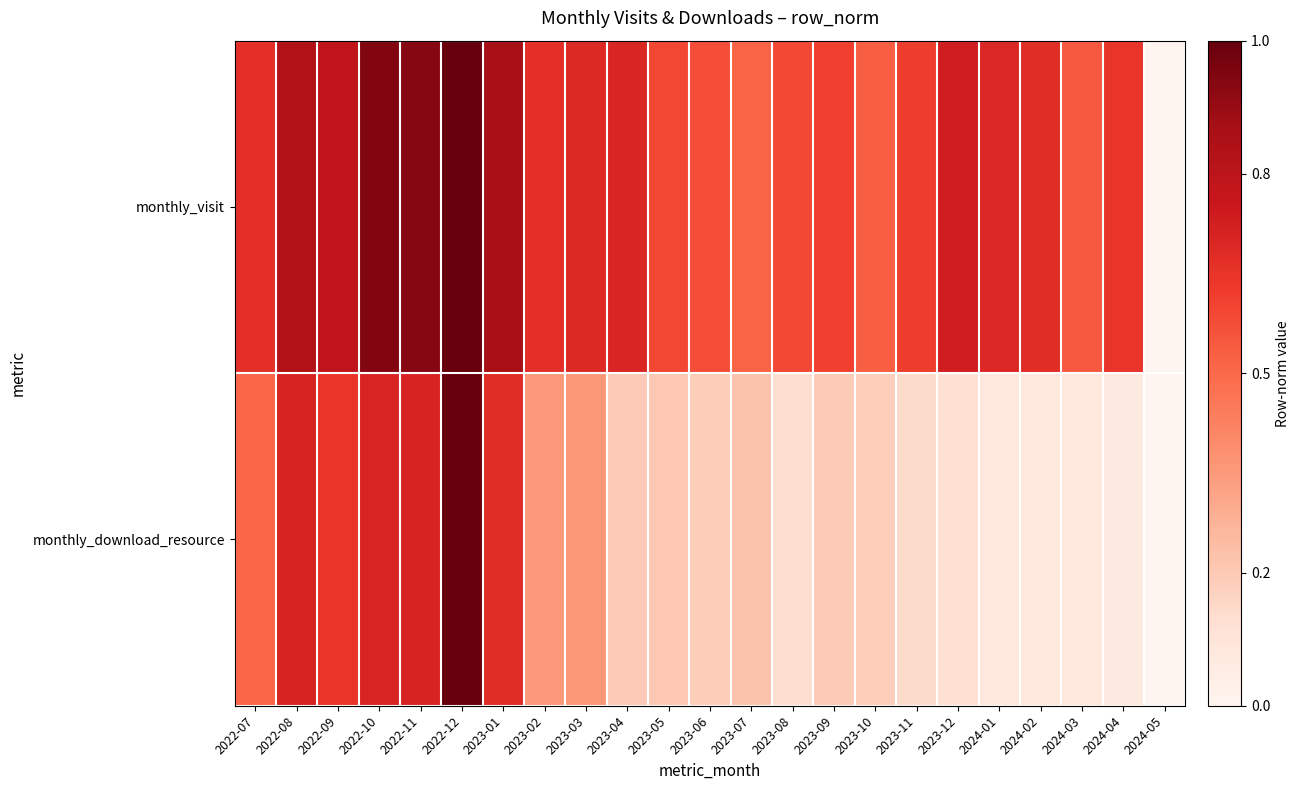

Rank the series by their average value, from lowest to highest.

monthly_download_resource, monthly_visit